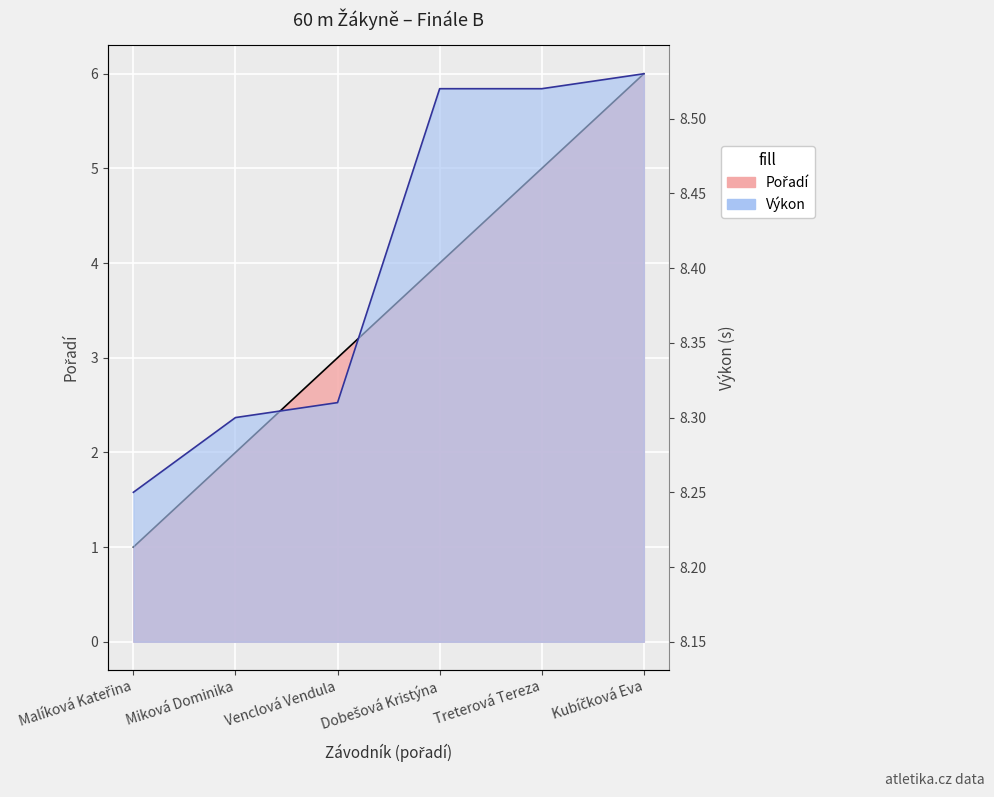

What are all the series names shown in the legend?

Pořadí, Výkon